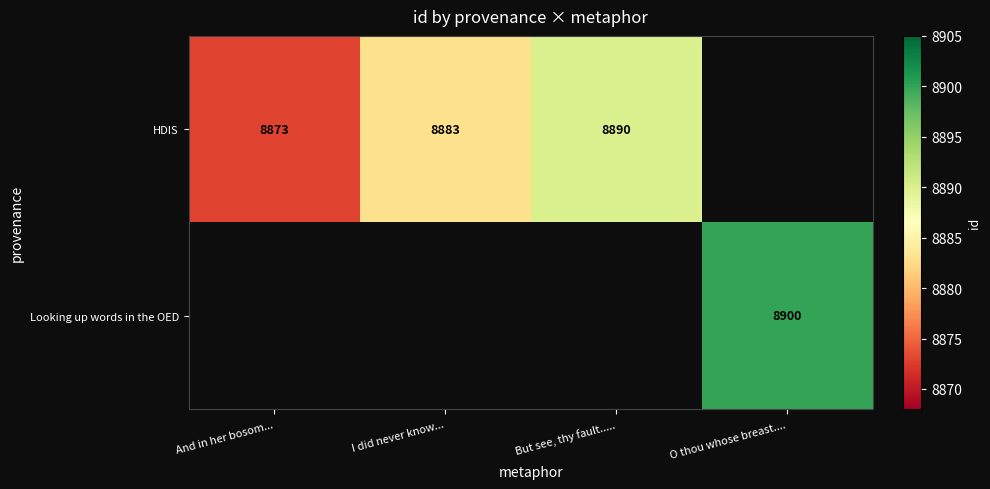

The value of Looking up words in the OED at O thou whose breast.... is 3020. True or false?

False